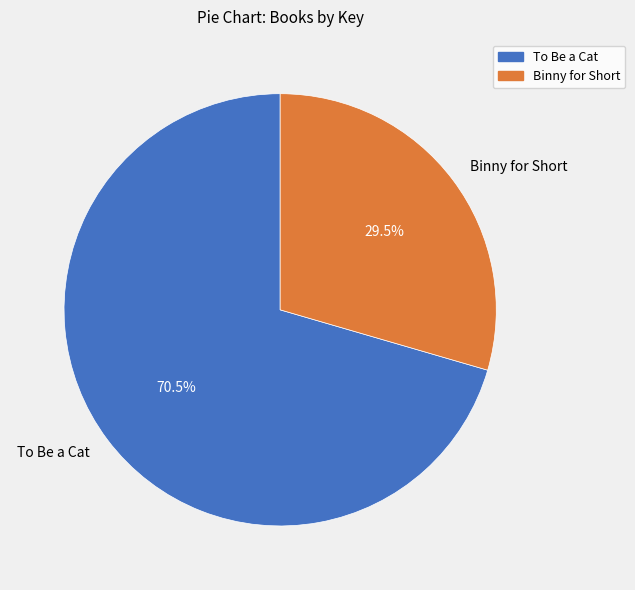

Count the number of slices in the pie.

2